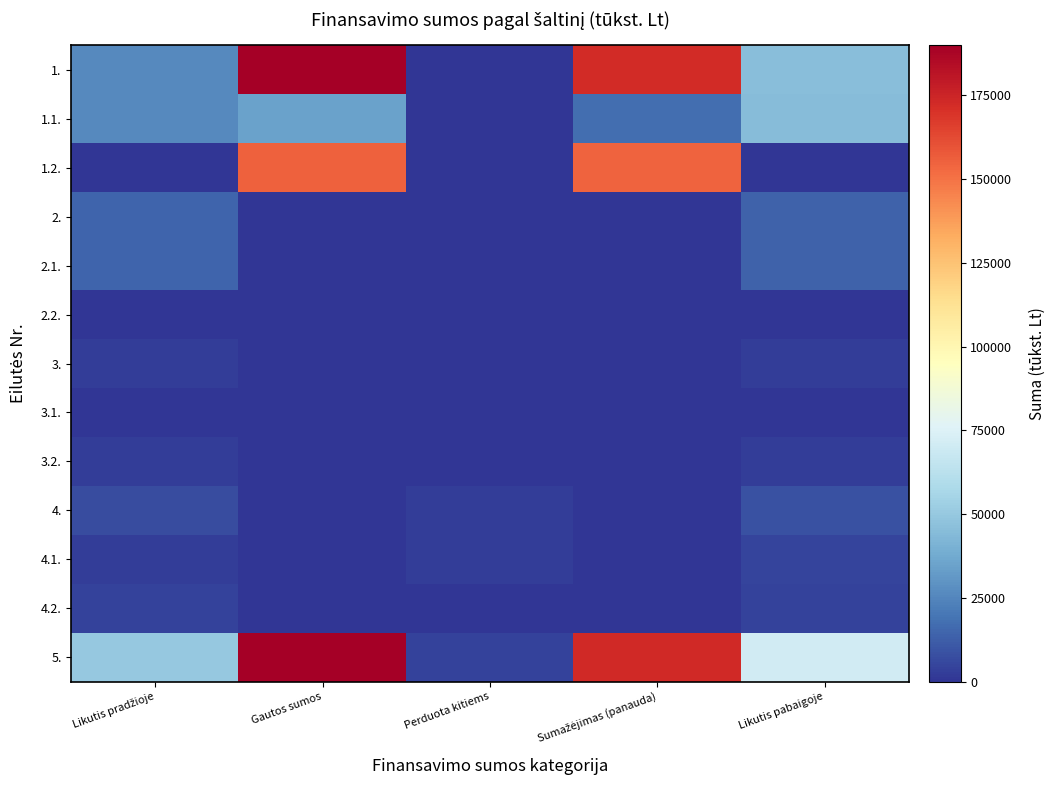

At Sumažėjimas (panauda), list the series in order from smallest to largest.

2.2., 3., 3.1., 3.2., 4.2., 2., 2.1., 4.1., 4., 1.1., 1.2., 1., 5.